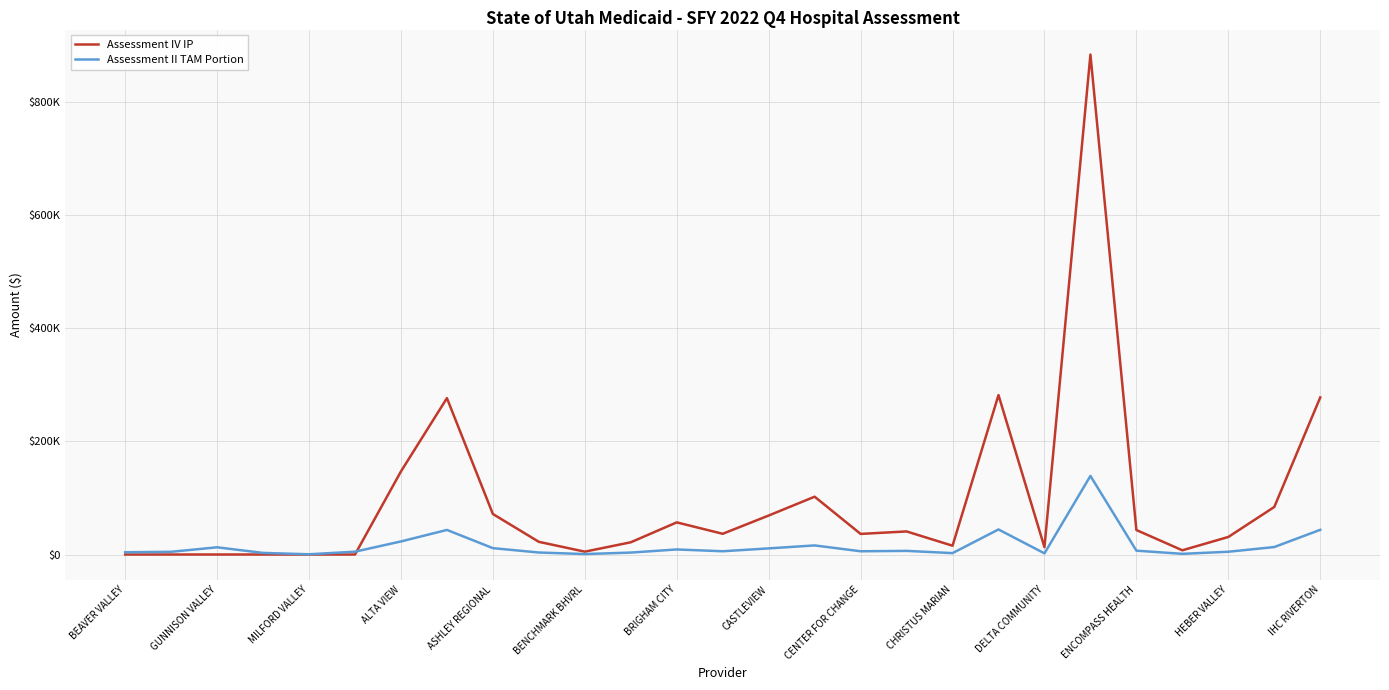

Is this an area chart (filled region under the line)?

No